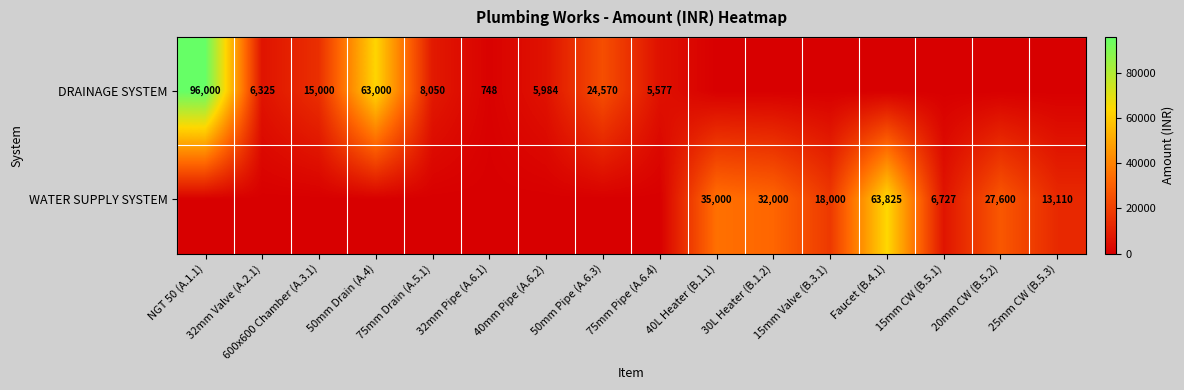

Is the value of DRAINAGE SYSTEM at 40mm Pipe (A.6.2) greater than the value of WATER SUPPLY SYSTEM at 20mm CW (B.5.2)?

No